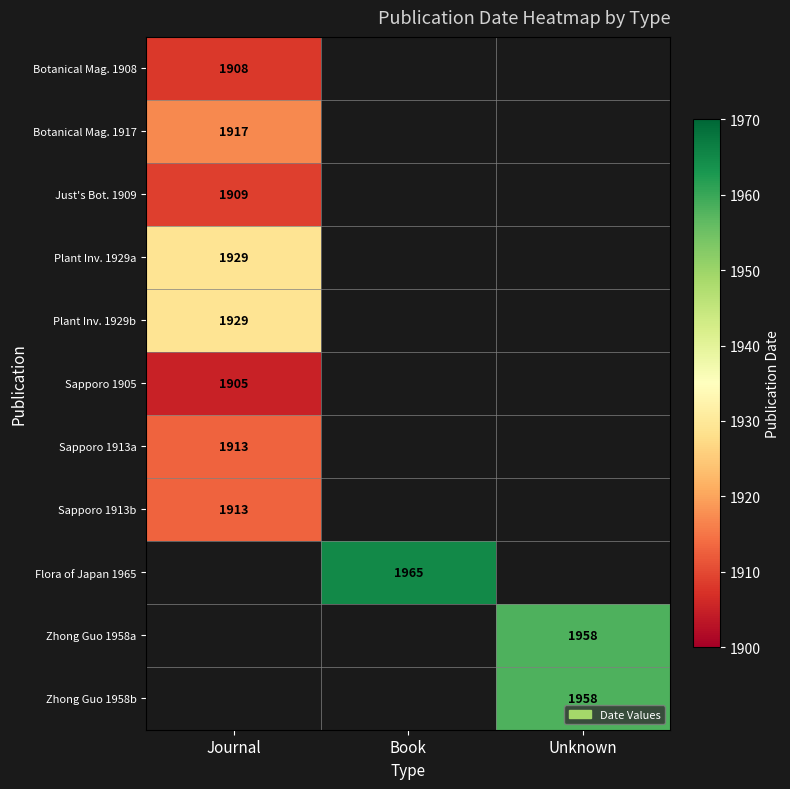

What is the smallest value displayed?

1905.0